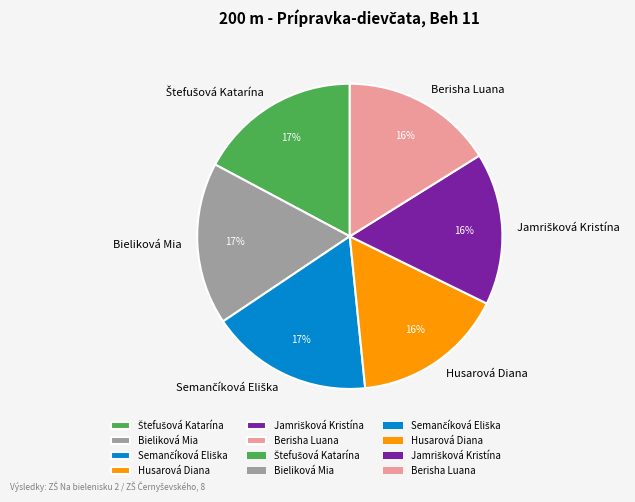

Is it true that Berisha Luana is 16% of the pie?

True